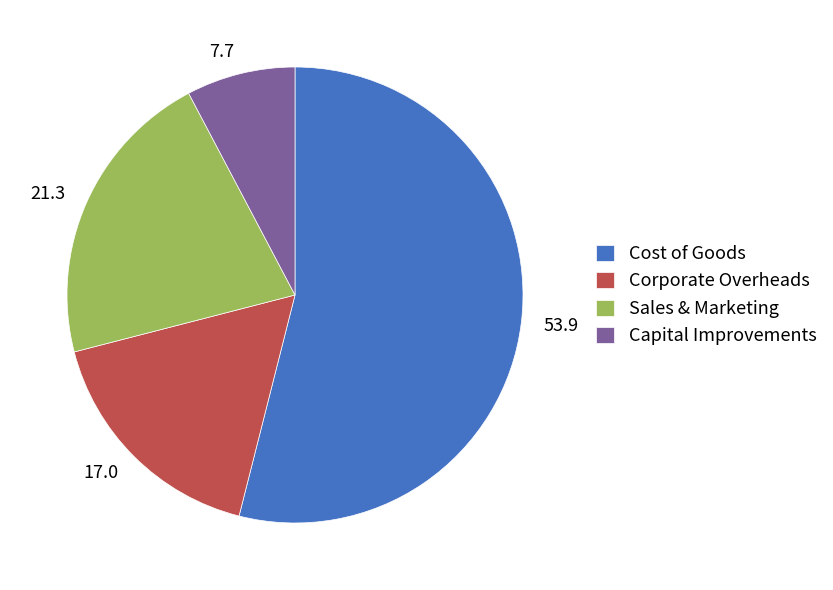

Is it true that Sales & Marketing is 16% of the pie?

False